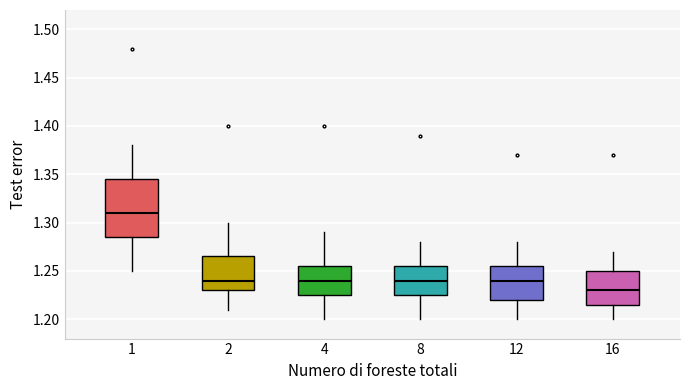

Which box has the lowest median line?

16